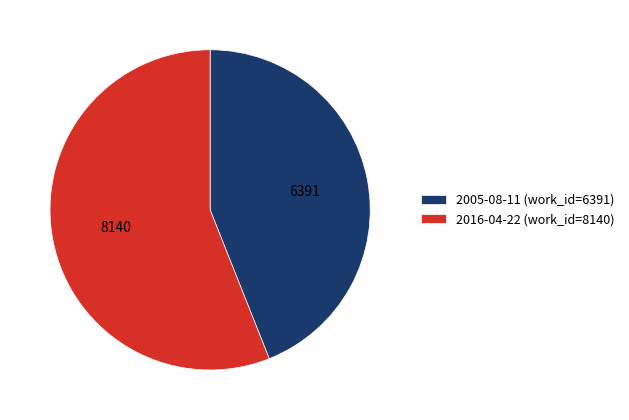

What is the ratio of the value at 2005-08-11 (work_id=6391) to the value at 2016-04-22 (work_id=8140)?

0.8